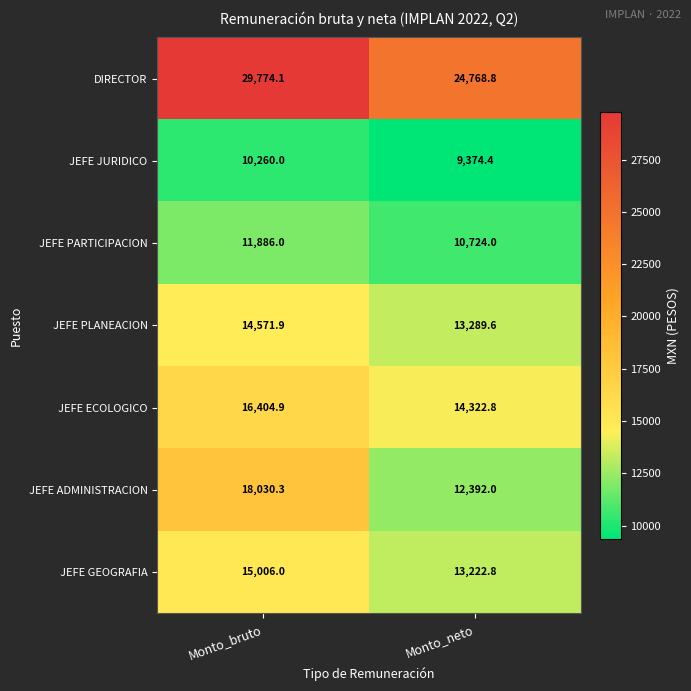

Between Monto_bruto and Monto_neto, which series saw the biggest shift?

JEFE ADMINISTRACION